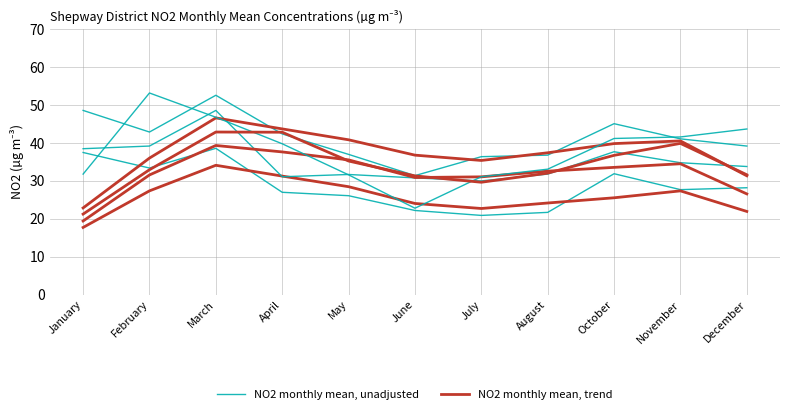

What is the minimum value for NO2 monthly mean, unadjusted?

20.9